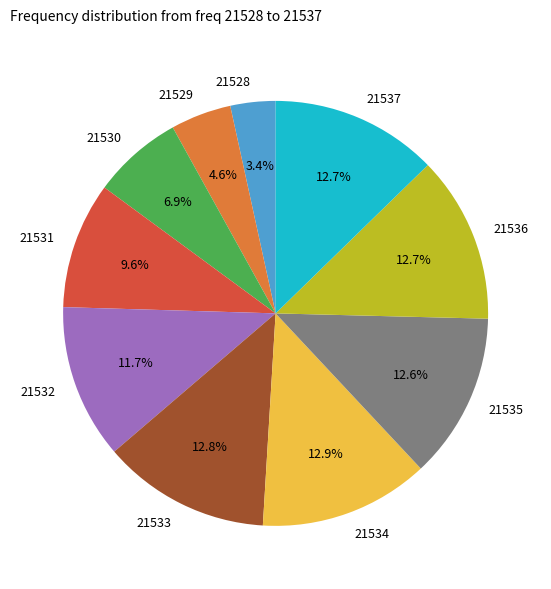

How many slices are in this pie chart?

10